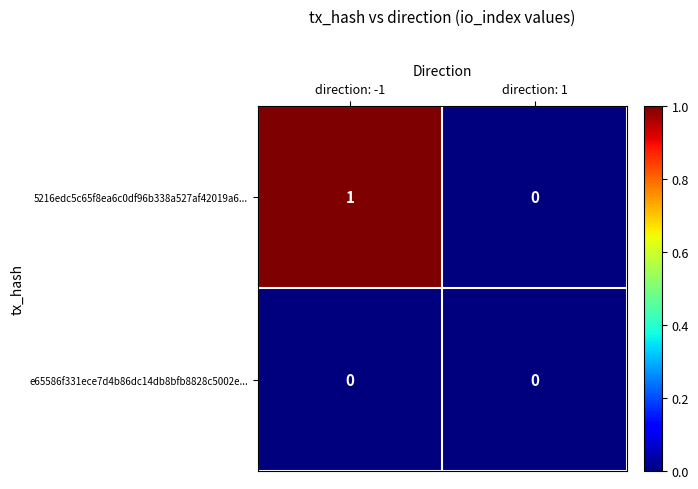

Which series has the largest total across all categories?

5216edc5c65f8ea6c0df96b338a527af42019a6...